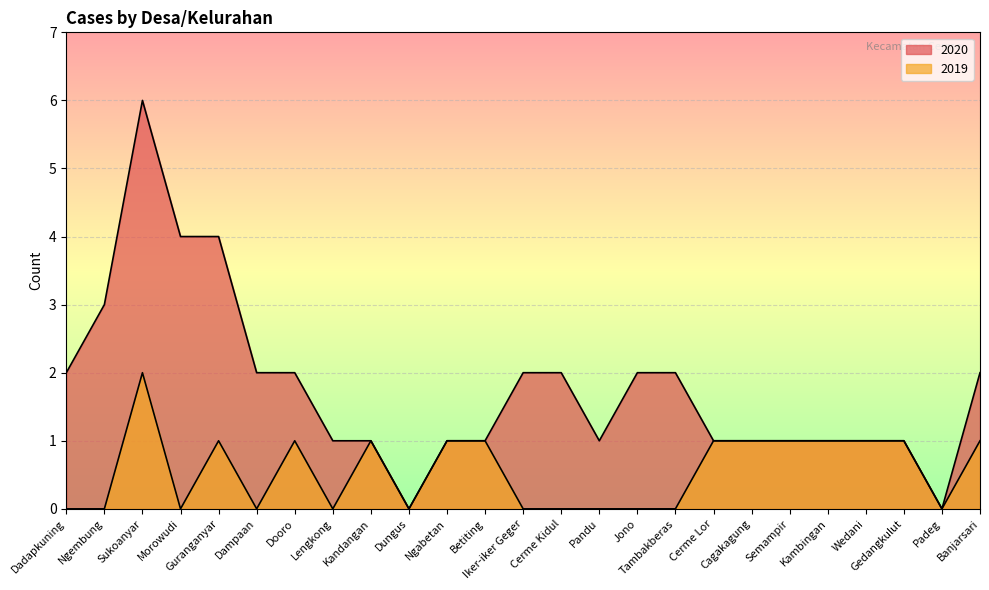

Reading left to right, what are all the values shown in this chart?

2020: Dadapkuning=2	Ngembung=3	Sukoanyar=6	Morowudi=4	Guranganyar=4	Dampaan=2	Dooro=2	Lengkong=1	Kandangan=1	Dungus=0	Ngabetan=1	Betiting=1	Iker-iker Geger=2	Cerme Kidul=2	Pandu=1	Jono=2	Tambakberas=2	Cerme Lor=1	Cagakagung=1	Semampir=1	Kambingan=1	Wedani=1	Gedangkulut=1	Padeg=0	Banjarsari=2
2019: Dadapkuning=0	Ngembung=0	Sukoanyar=2	Morowudi=0	Guranganyar=1	Dampaan=0	Dooro=1	Lengkong=0	Kandangan=1	Dungus=0	Ngabetan=1	Betiting=1	Iker-iker Geger=0	Cerme Kidul=0	Pandu=0	Jono=0	Tambakberas=0	Cerme Lor=1	Cagakagung=1	Semampir=1	Kambingan=1	Wedani=1	Gedangkulut=1	Padeg=0	Banjarsari=1